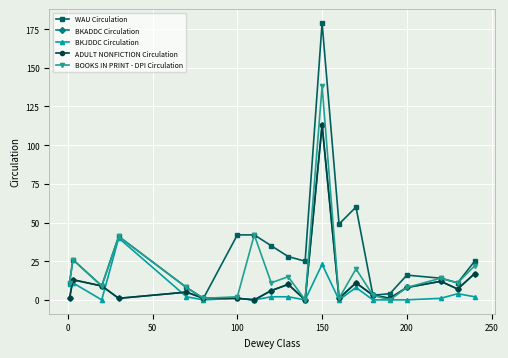

What is the value of the BOOKS IN PRINT - DPI Circulation point at the 8th from the left?

42